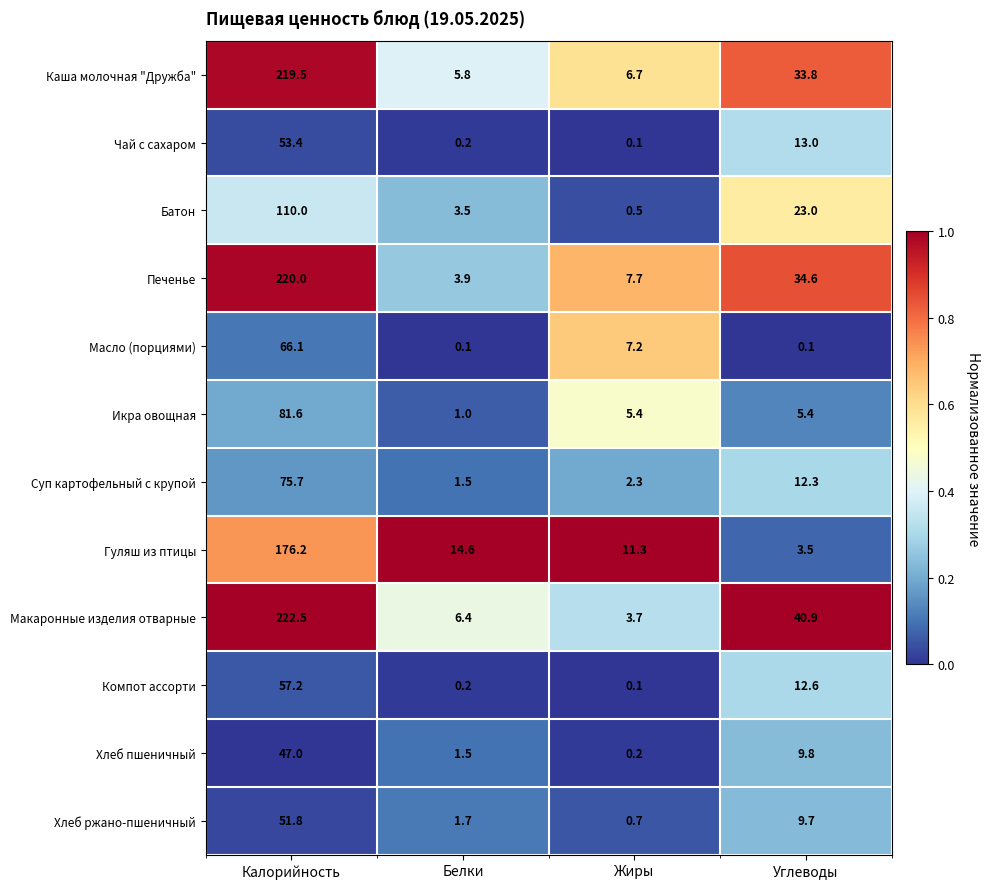

Which series has the widest spread of values?

Макаронные изделия отварные